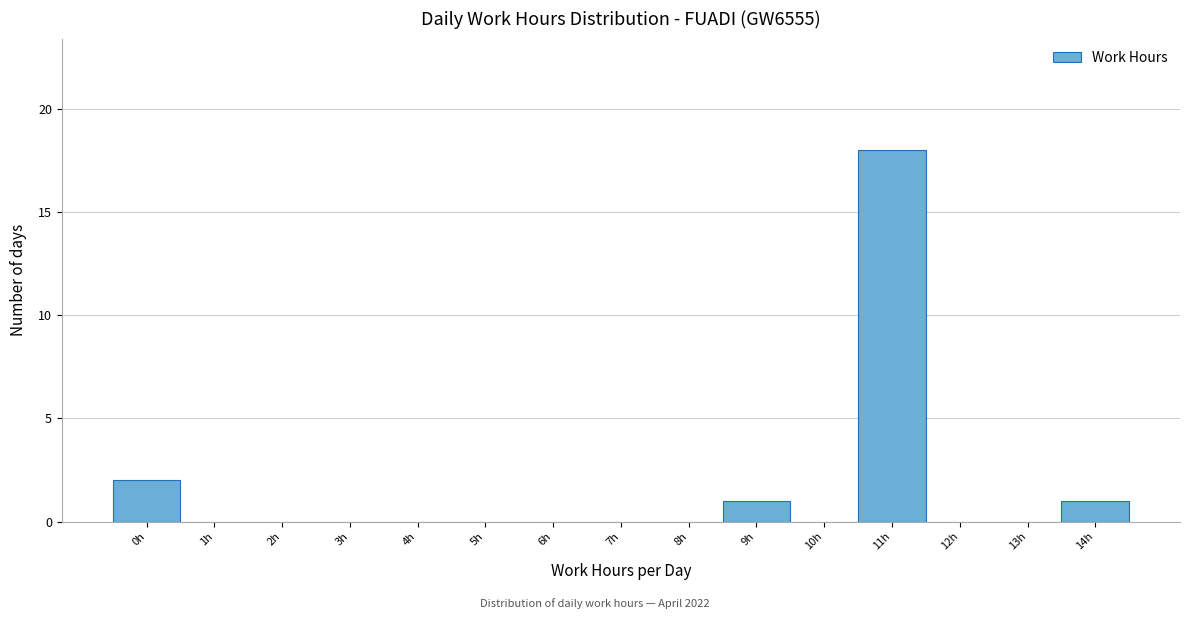

Reading left to right, list all the values displayed in this chart.

0h=2	1h=0	2h=0	3h=0	4h=0	5h=0	6h=0	7h=0	8h=0	9h=1	10h=0	11h=18	12h=0	13h=0	14h=1